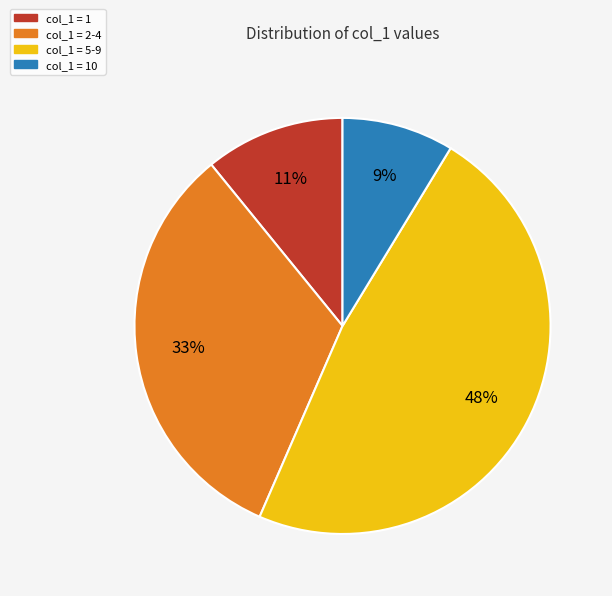

To the nearest percent, what is the difference between the largest and smallest slice percentages?

39%